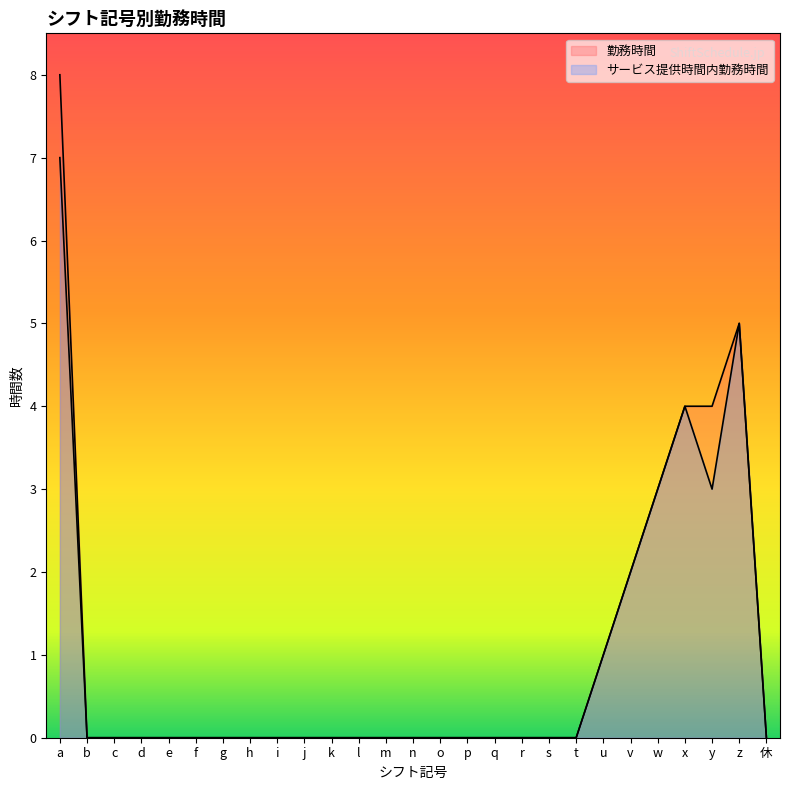

How many data points in 勤務時間 are above 0?

7